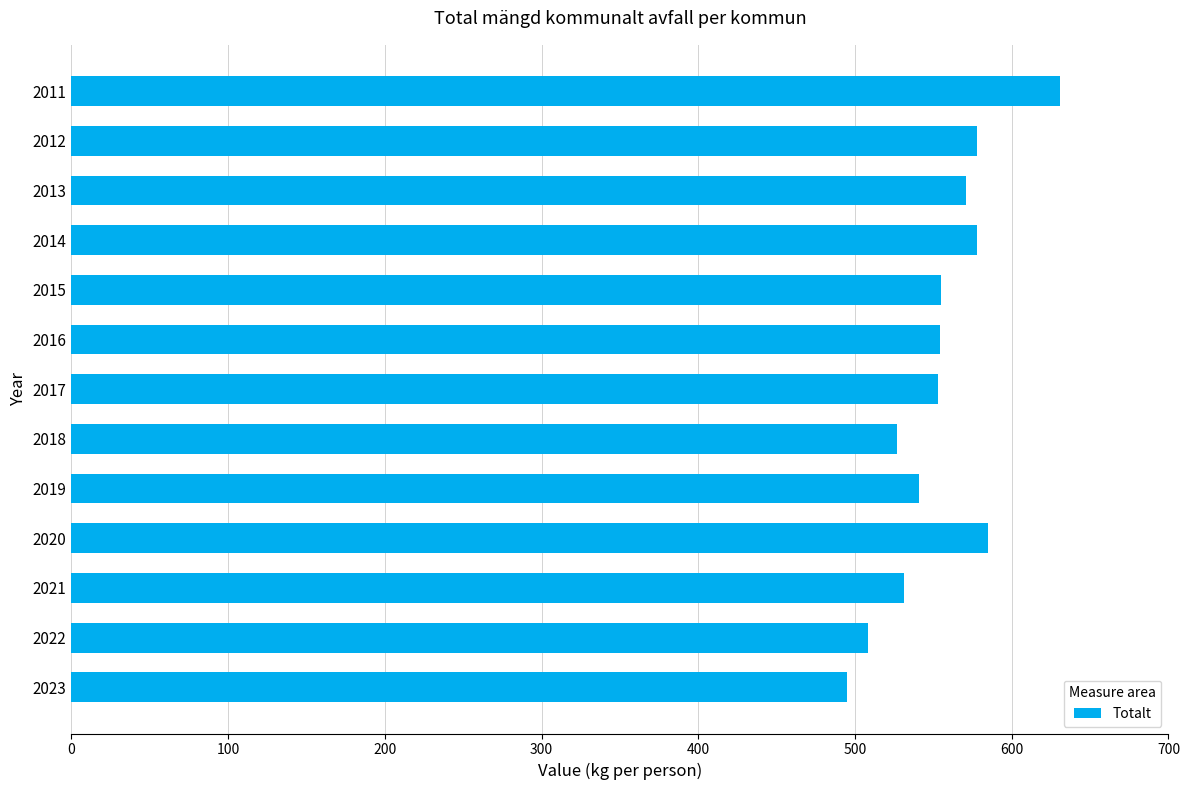

What is the change in value from 2011 to 2022?

-123